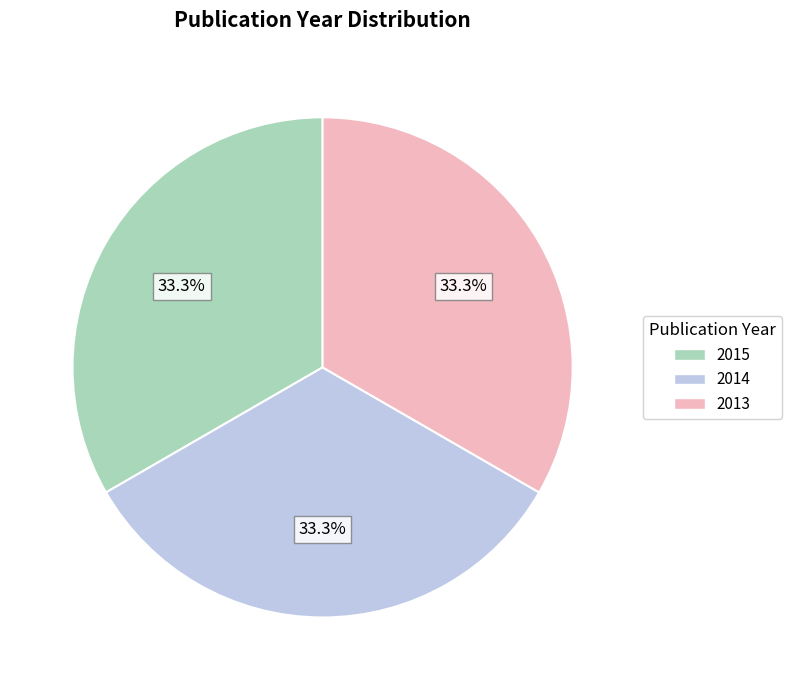

Is there any slice that represents more than half of the pie?

No